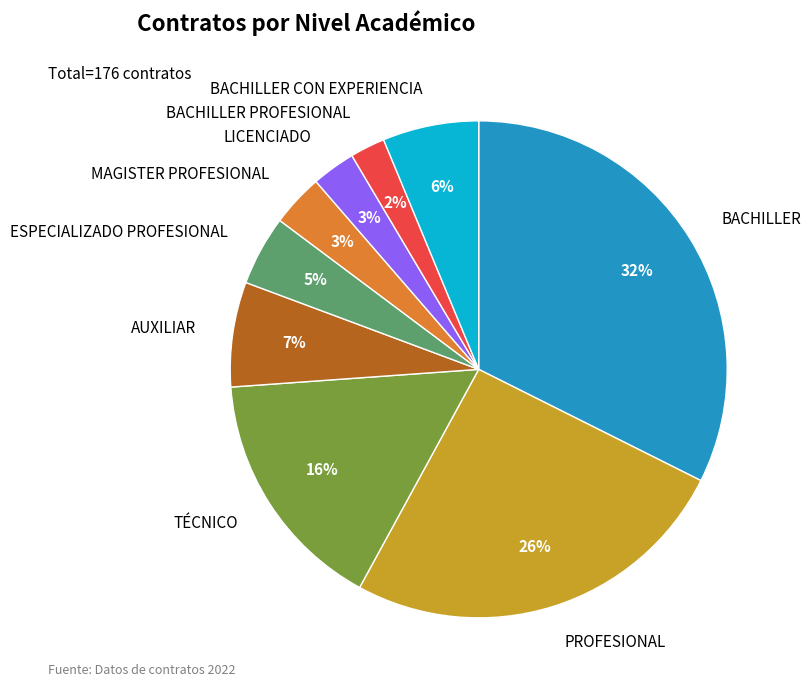

Which category has the smallest portion of the pie?

BACHILLER PROFESIONAL